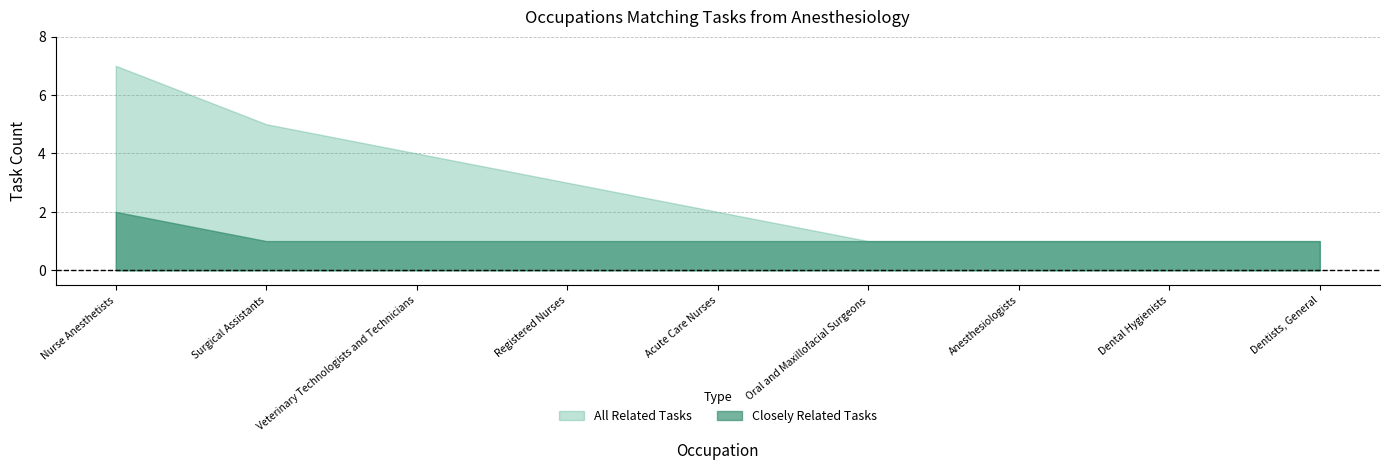

What is the sum of all All Related Tasks values?

25